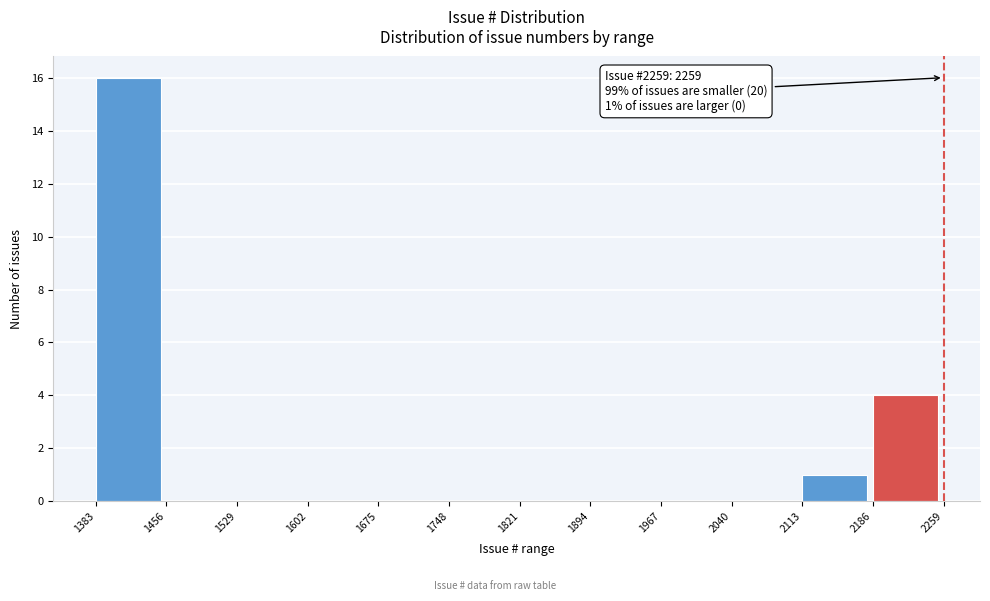

Which range on the x-axis has the tallest bar?

1383 to 1456